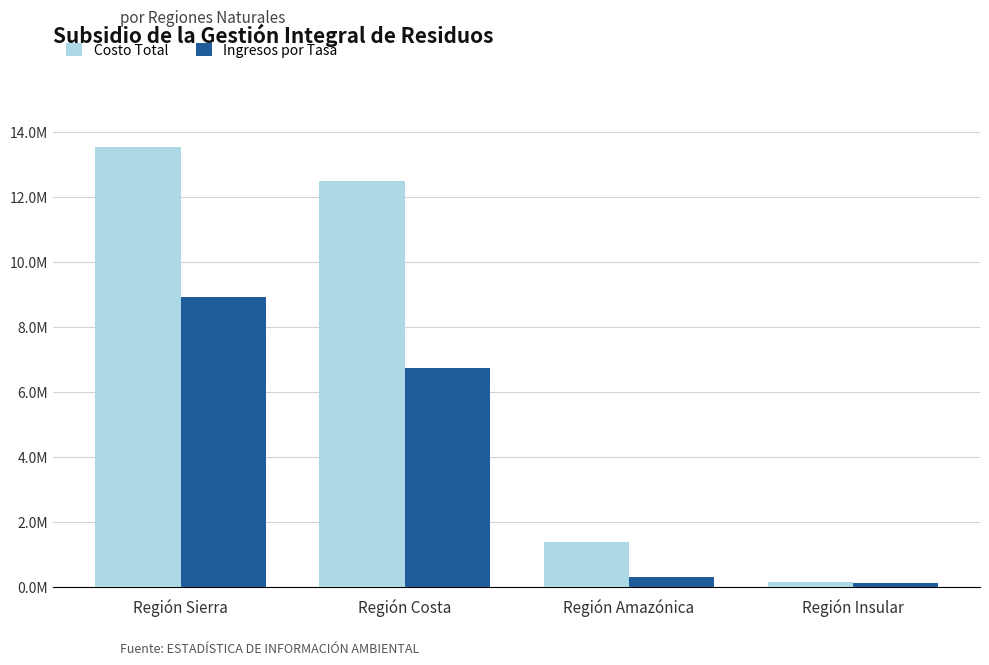

What are all the series names shown in the legend?

Costo Total, Ingresos por Tasa